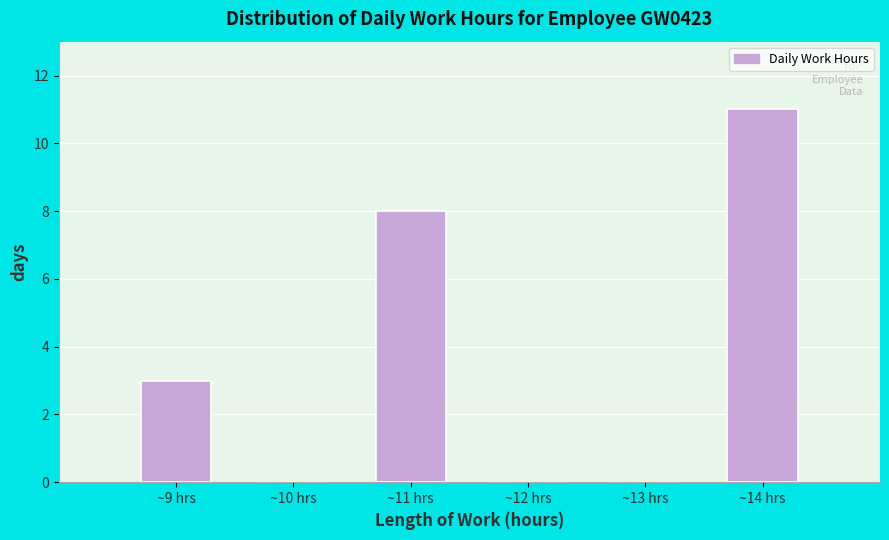

Which range on the x-axis has the tallest bar?

13.5 to 14.5